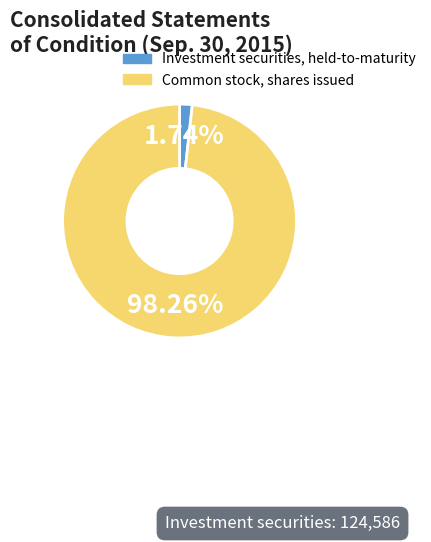

To the nearest percent, what is the difference between the Common stock, shares issued and Investment securities, held-to-maturity slice percentages?

97%